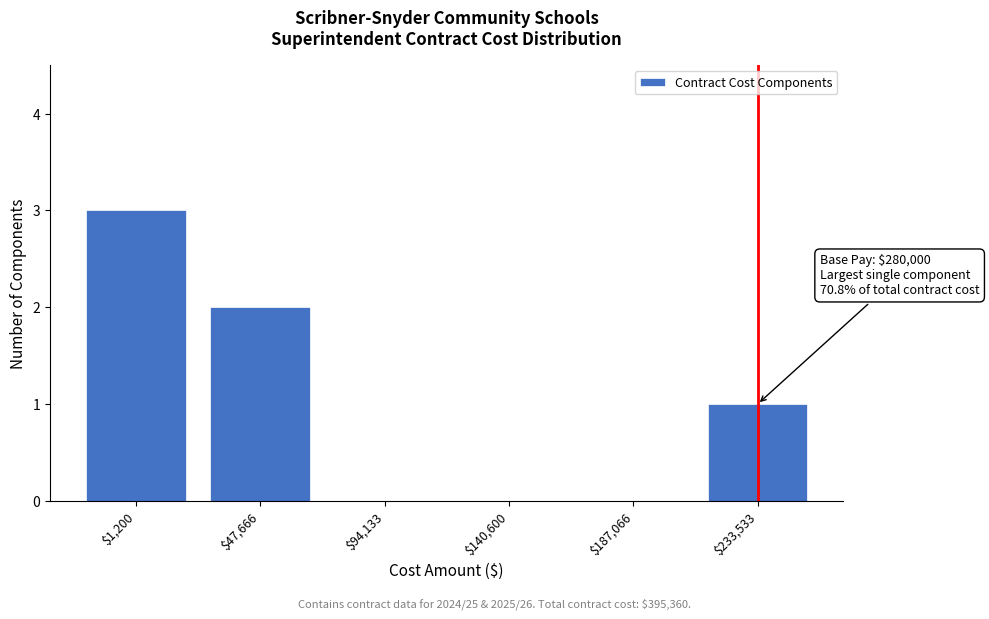

What is the greatest value displayed?

3